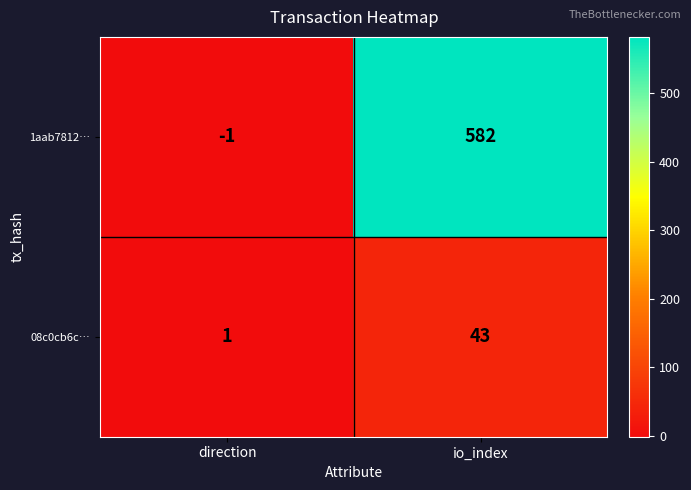

Which series has the widest spread of values?

1aab7812…